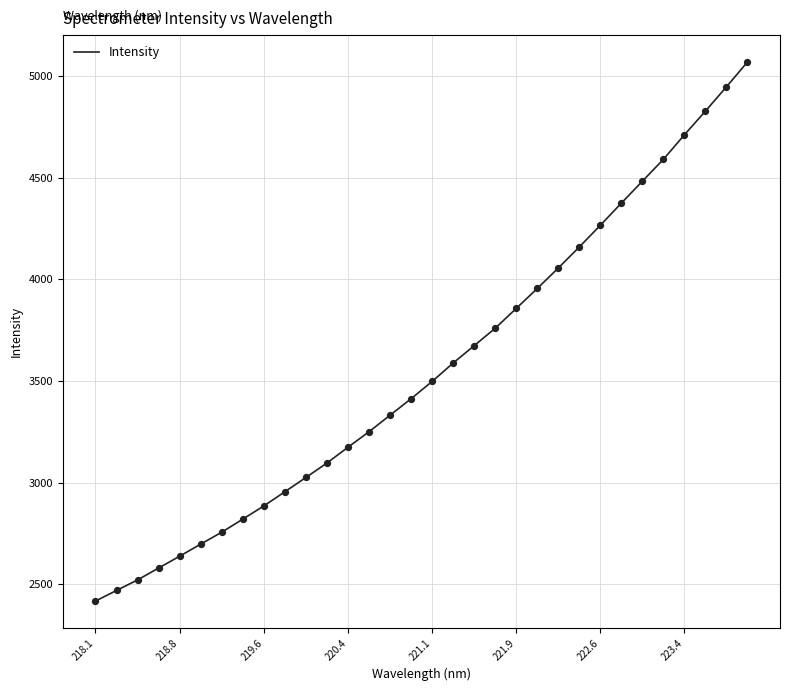

What is the smallest value displayed?

2417.7